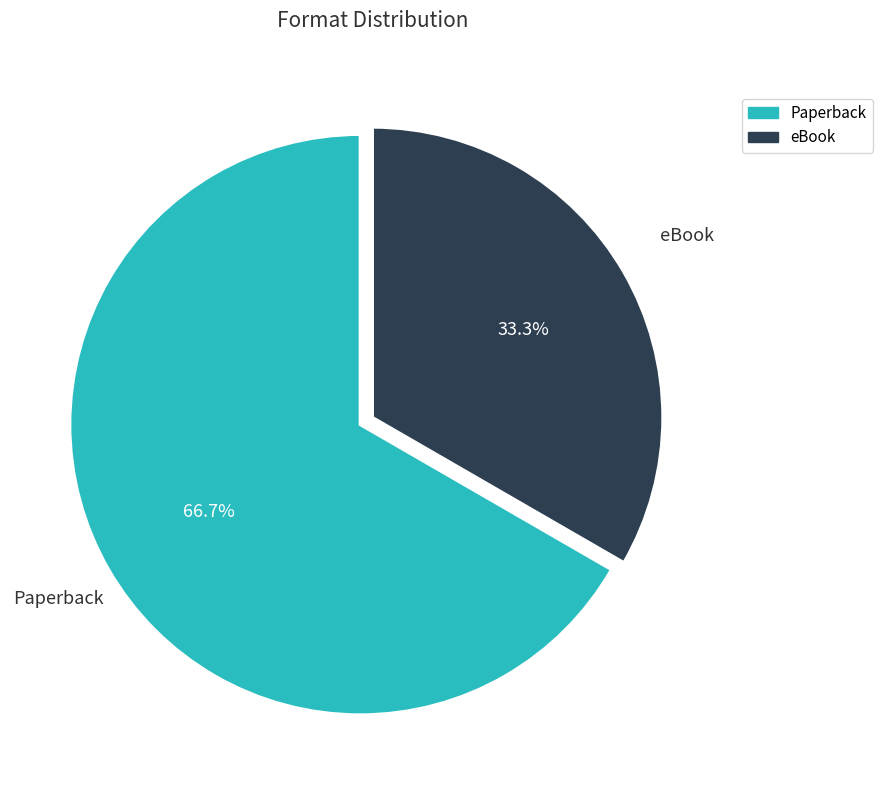

True or false: eBook accounts for 33% of the total.

True